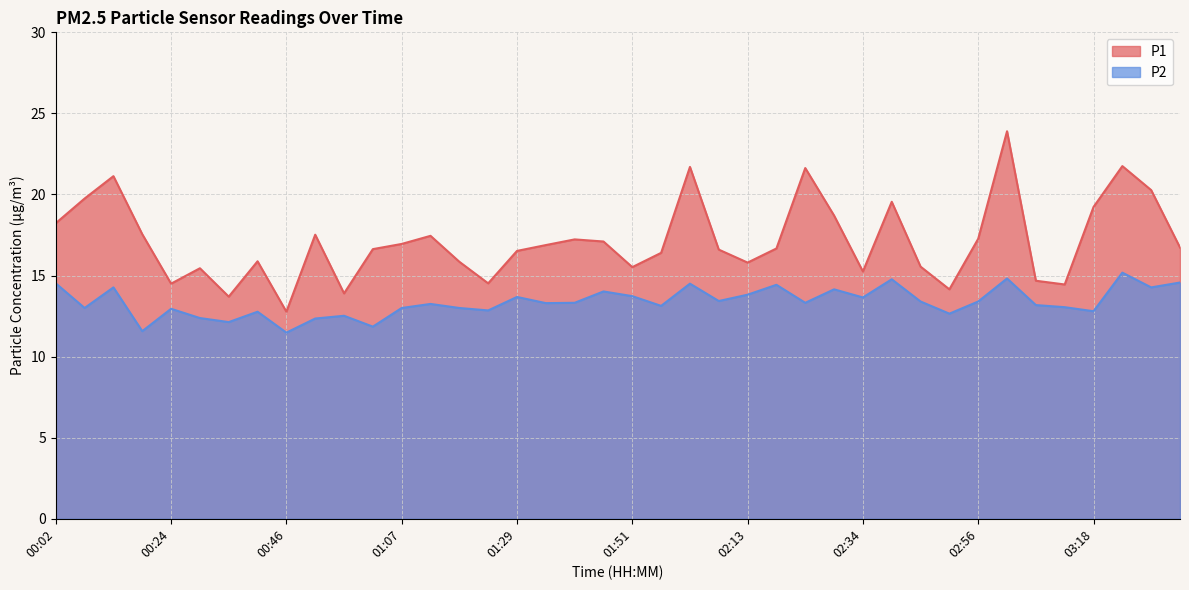

How many data points in P1 are less than 16?

15